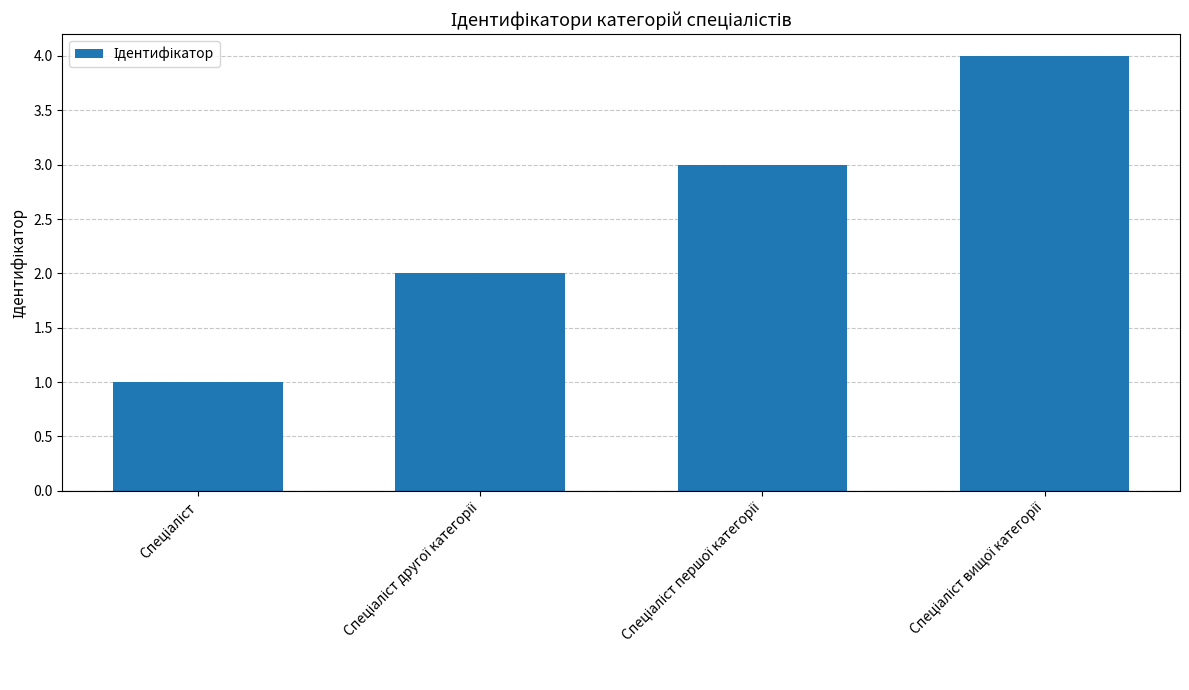

What is the greatest value displayed?

4